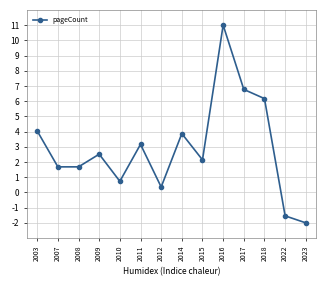

At which category does the chart reach its peak across all series?

2016